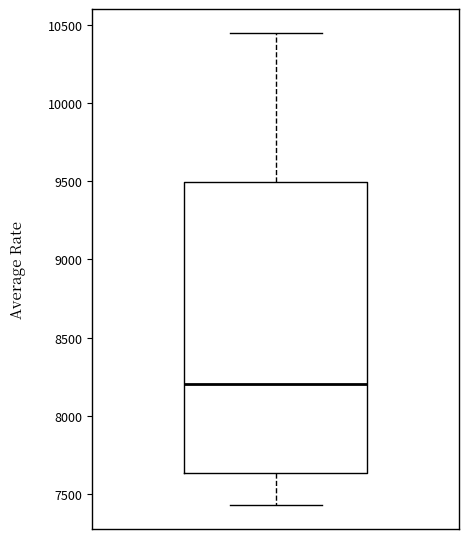

Read this box plot against the y-axis: the position of the median line, the range covered by the box, and the ends of both whiskers. The values are not printed on the chart, so give them approximately, as read against the axis.

median 8200, box 7650 to 9500, whiskers 7450 to 10450